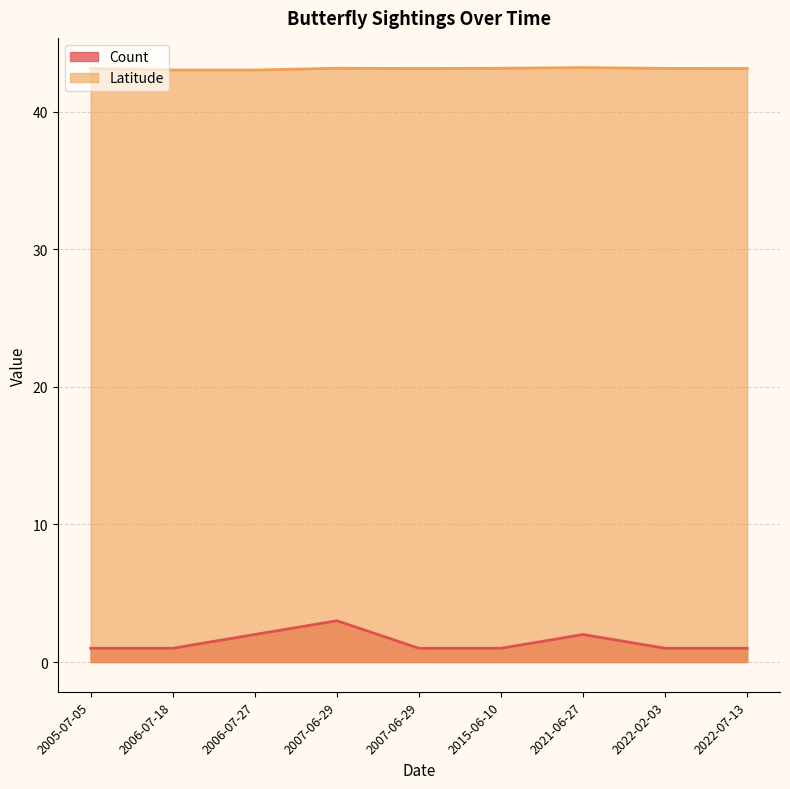

At which label does Latitude reach its minimum?

2006-07-27